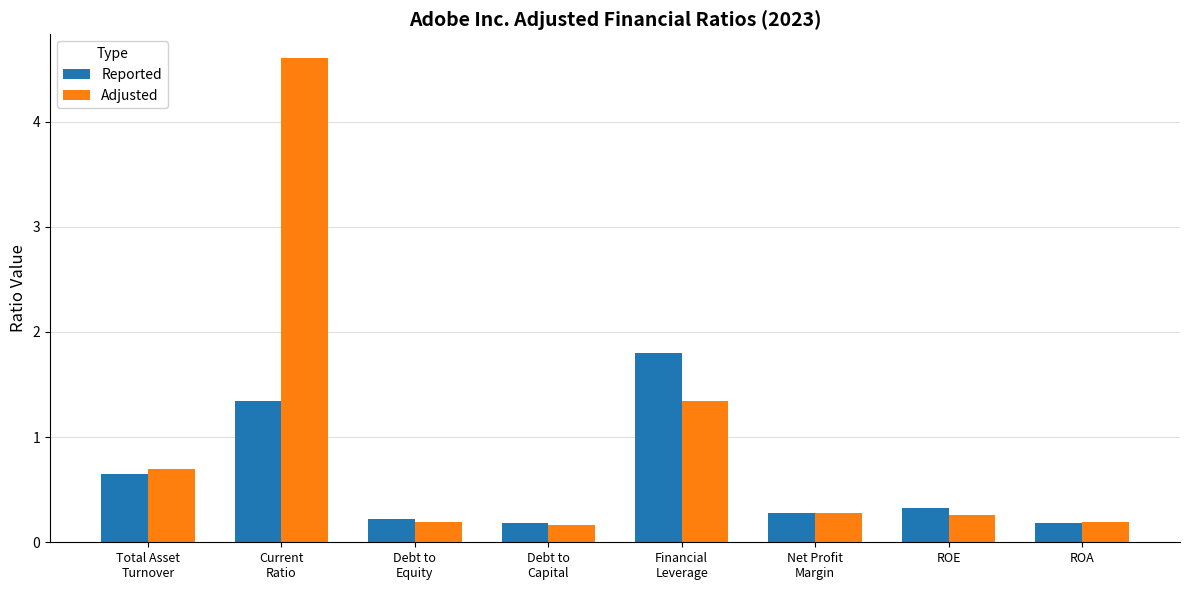

What is the difference between the highest and lowest values at ROE?

0.1